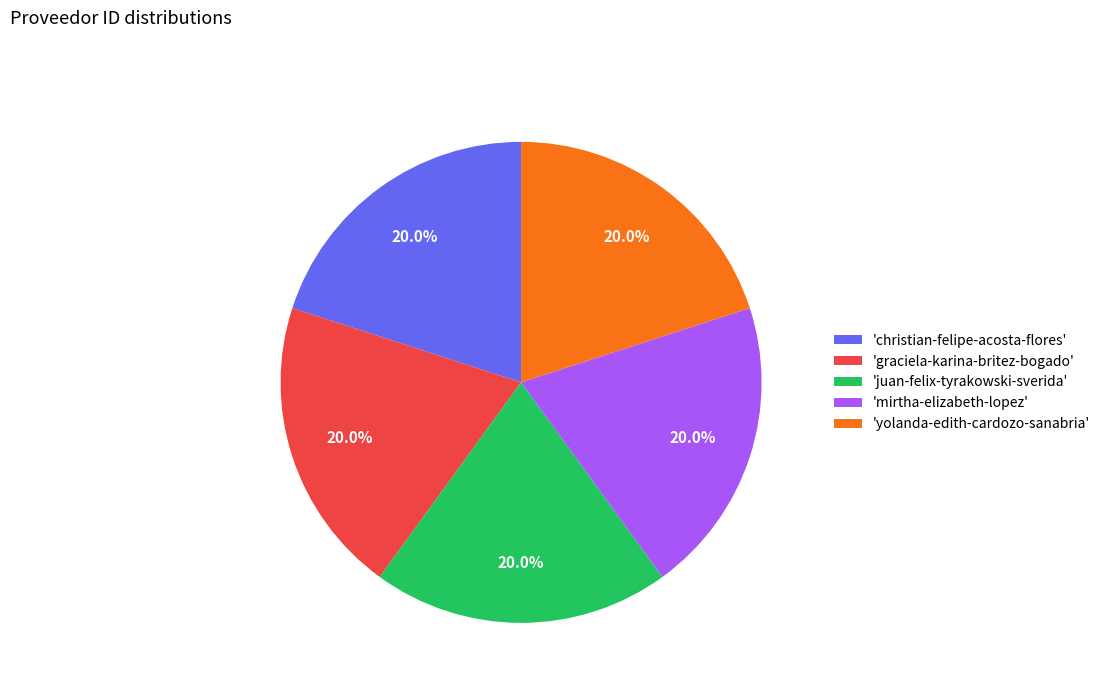

Is there any slice that represents more than half of the pie?

No